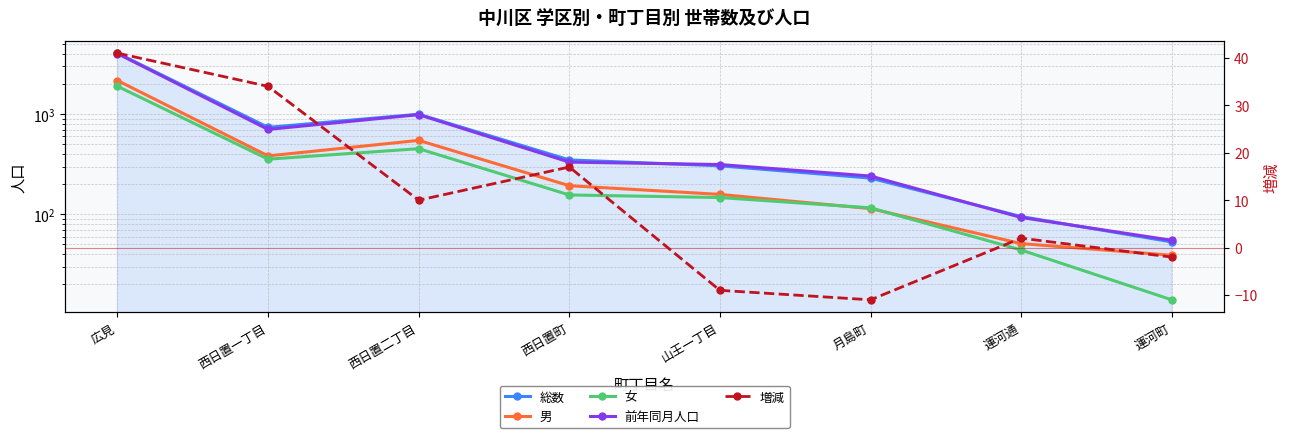

At which label is 女 closest to 956?

西日置二丁目